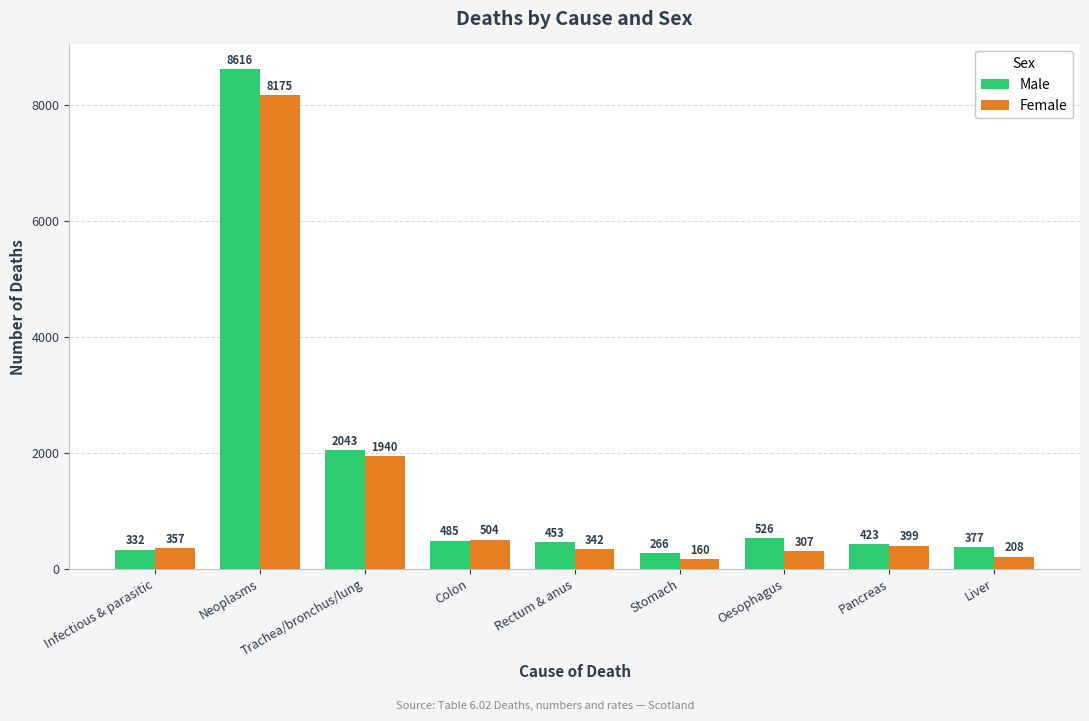

Which category has the lowest value across all series?

Stomach